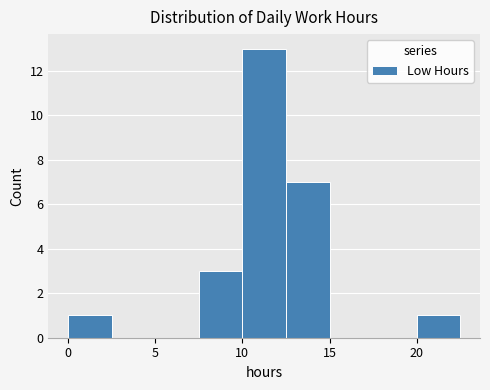

Over which range of the x-axis is the bar tallest?

10.0 to 12.5